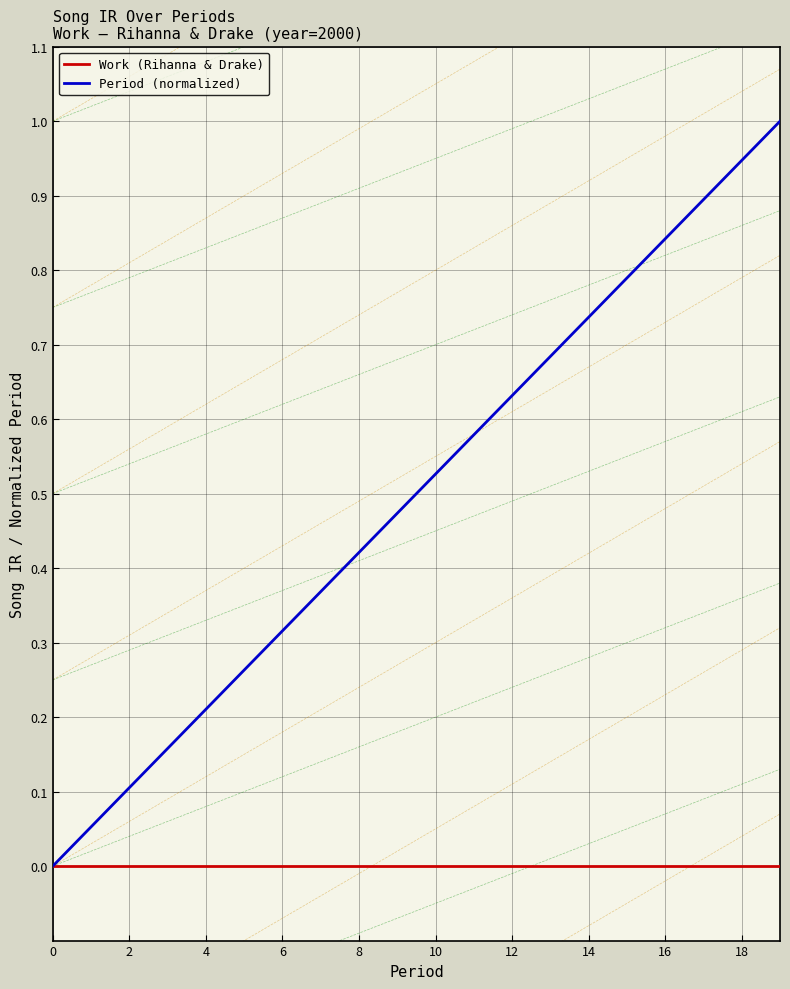

Reading left to right, list all the values displayed in this chart.

Work (Rihanna & Drake): 0.0	0.0	0.0	0.0	0.0	0.0	0.0	0.0	0.0	0.0	0.0	0.0	0.0	0.0	0.0	0.0	0.0	0.0	0.0	0.0
Period (normalized): 0.0	0.1	0.1	0.2	0.2	0.3	0.3	0.4	0.4	0.5	0.5	0.6	0.6	0.7	0.7	0.8	0.8	0.9	0.9	1.0